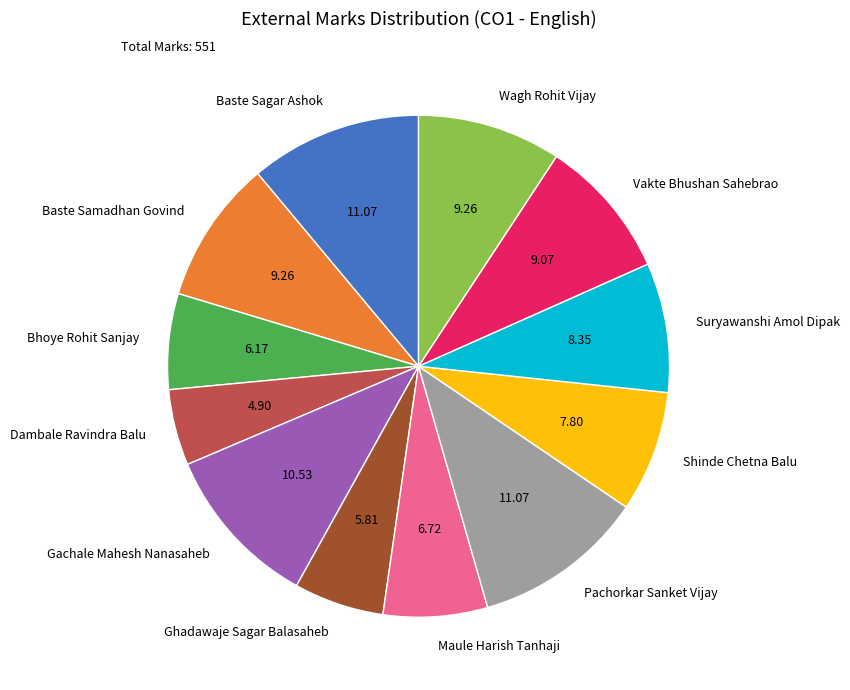

Does any single category account for the majority?

No